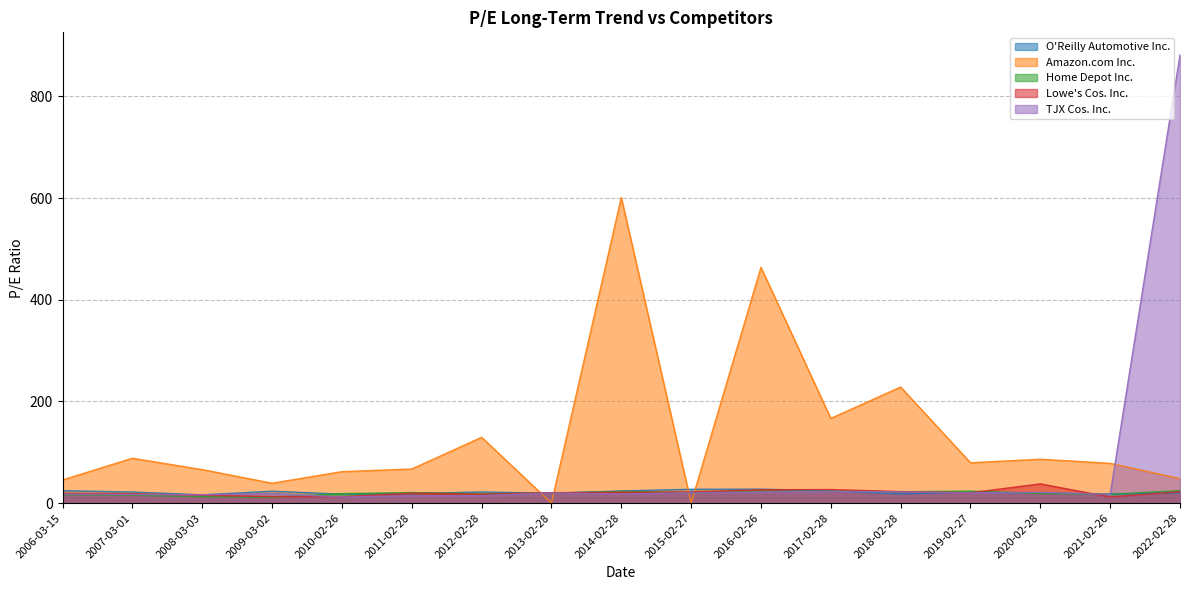

Which series has the largest range (max minus min)?

TJX Cos. Inc.